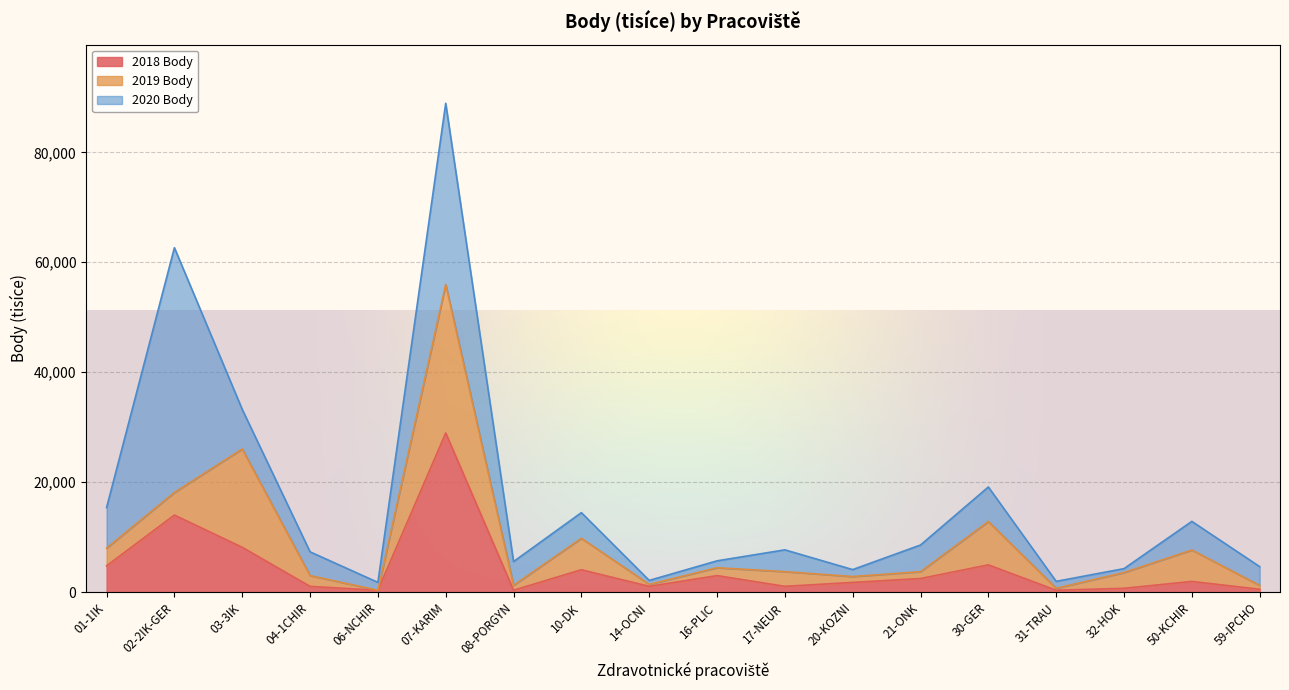

What is the label of the 4th point from the right?

31-TRAU